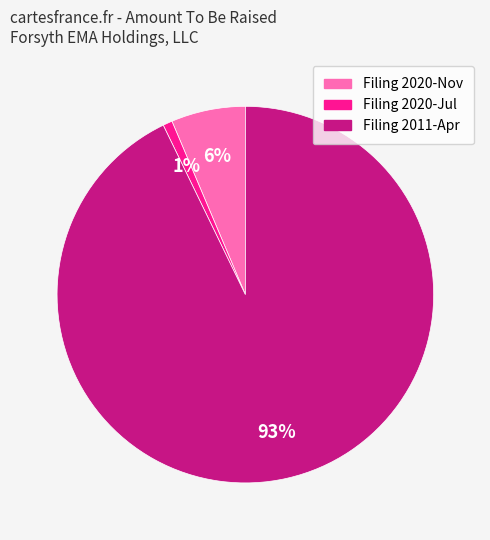

What is the largest slice in the pie chart?

Filing 2011-Apr